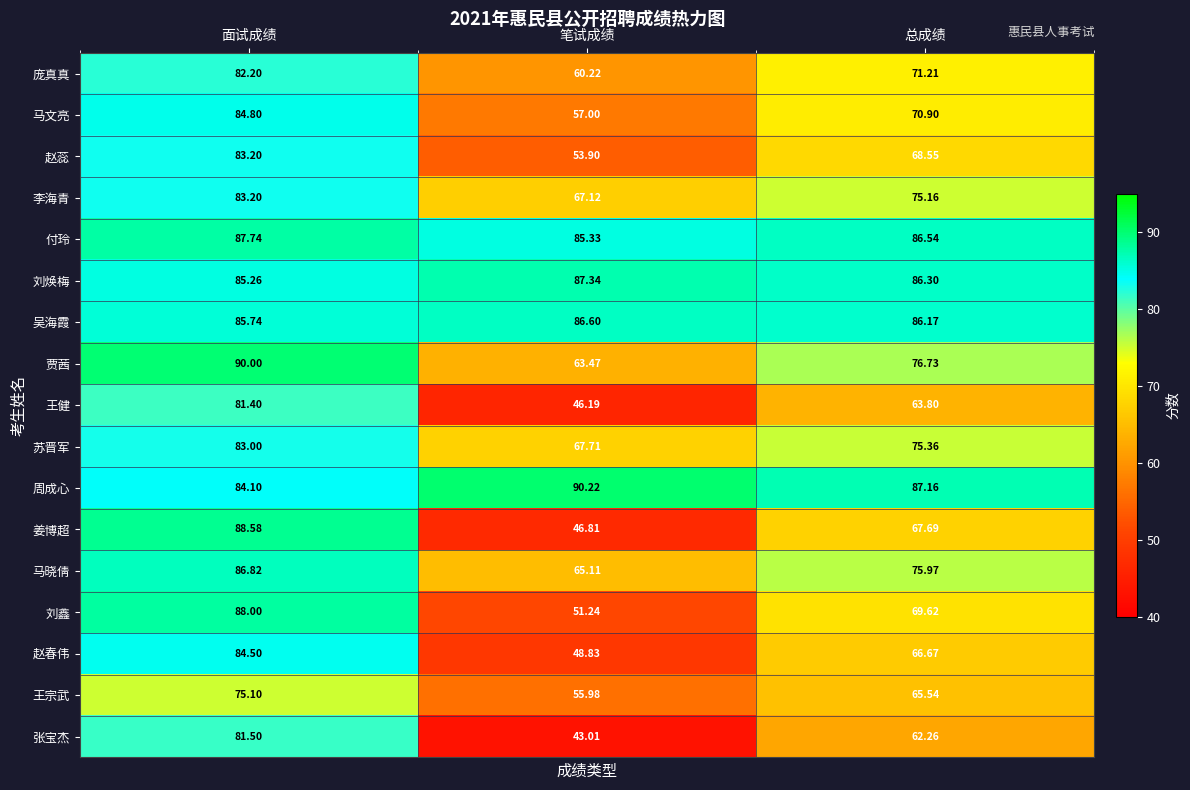

Which series changed the most between 面试成绩 and 笔试成绩?

姜博超